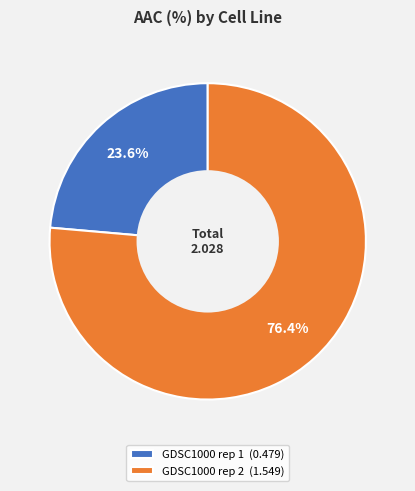

Is it true that GDSC1000 rep 2 is 82% of the pie?

False